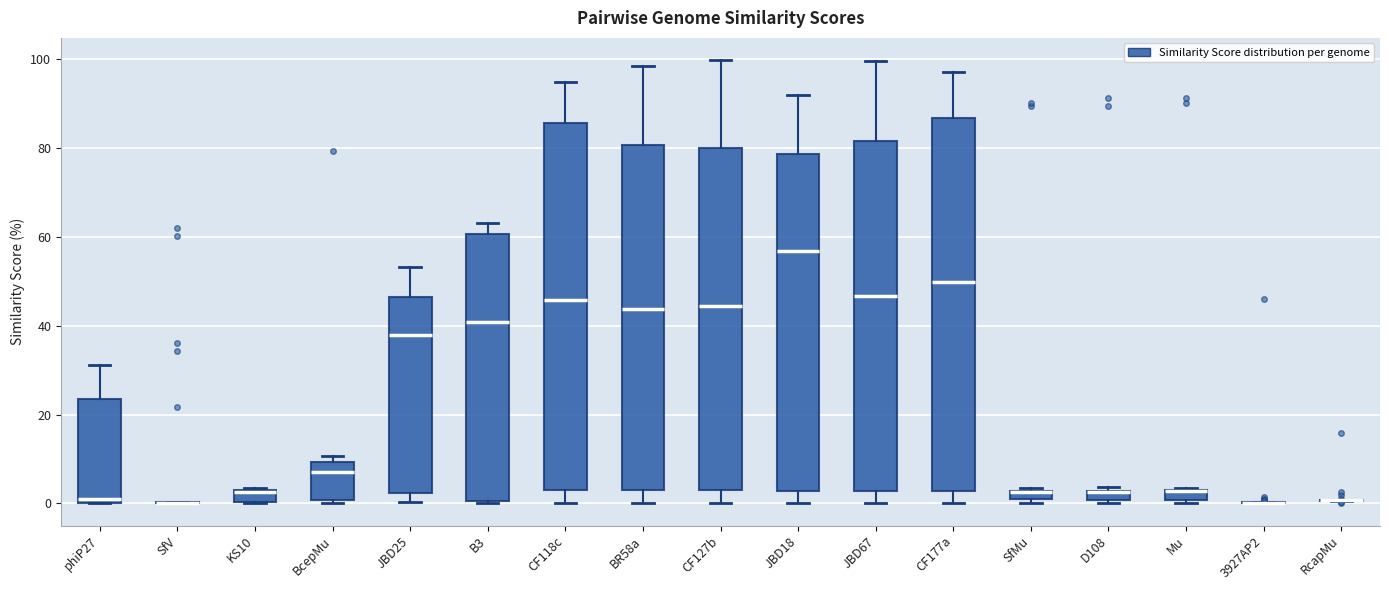

Where is the upper edge of the box for SfMu on the y-axis? The values are not printed on the chart, so give them approximately, as read against the axis.

2